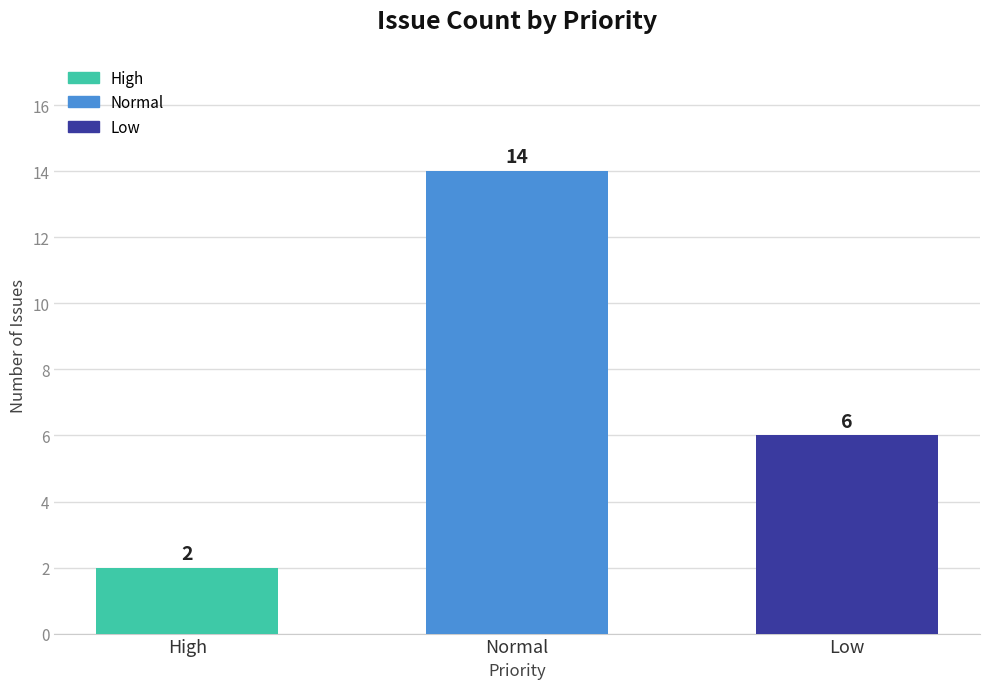

How many data points are less than 6?

1